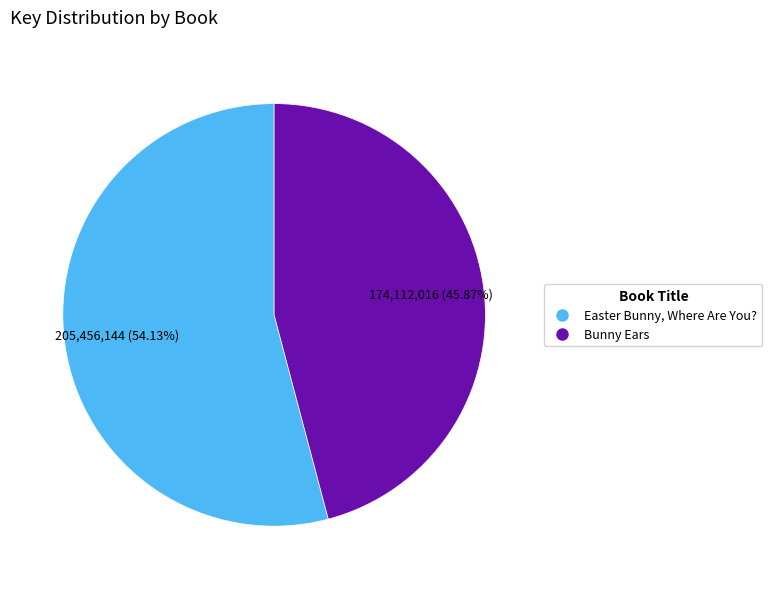

Rank the categories by value from lowest to highest.

Bunny Ears, Easter Bunny, Where Are You?